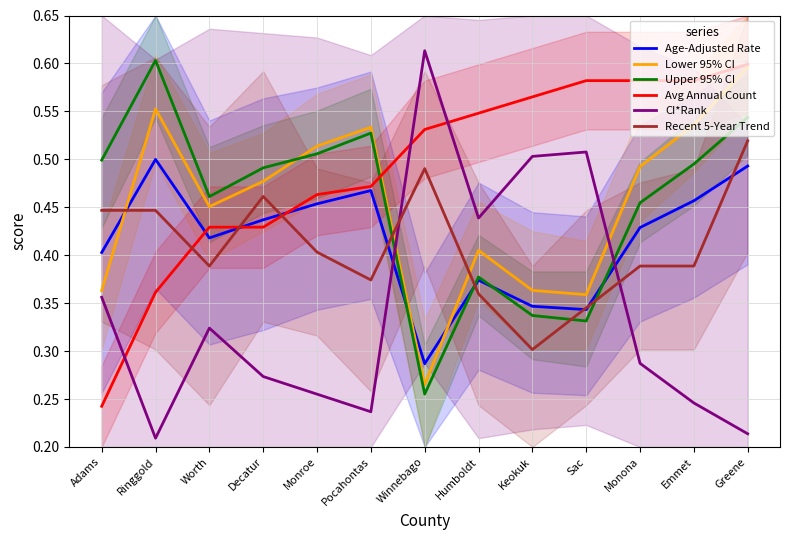

Count the number of categories in the chart.

13